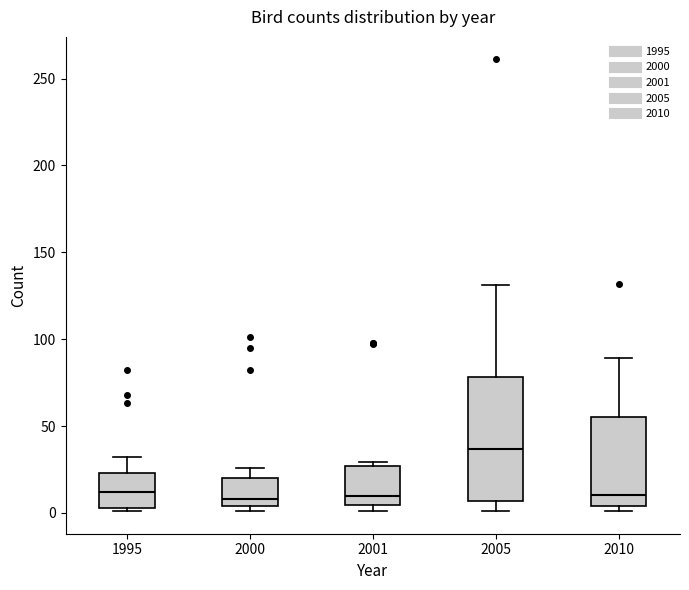

Which box's median line is the highest?

2005